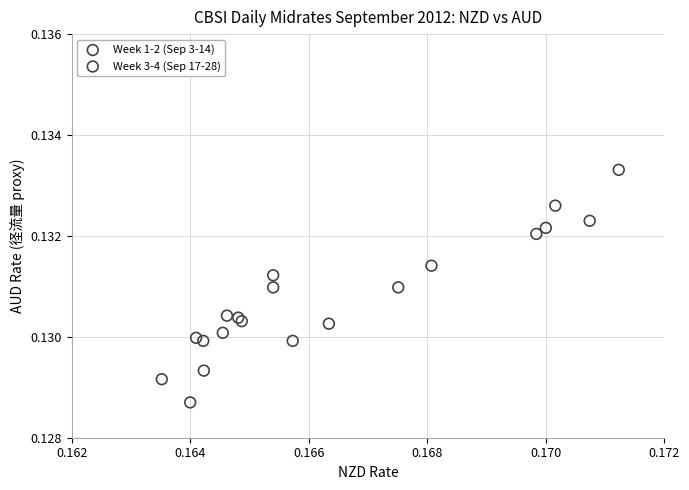

Which series contains the lowest Y value?

Week 3-4 (Sep 17-28)